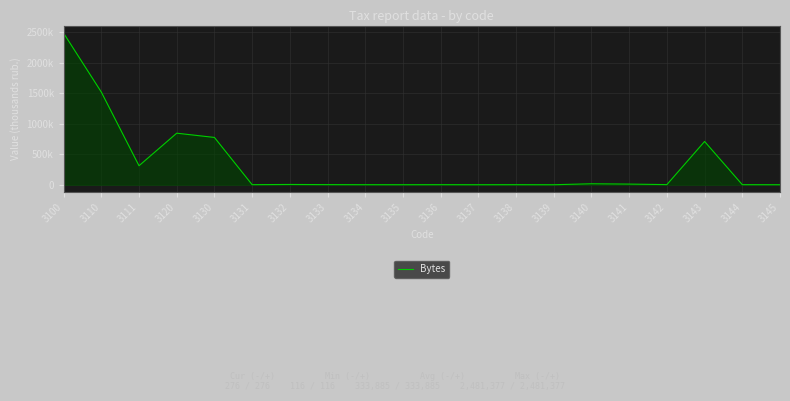

What value does the data have at 3133, to the nearest 100?

2000